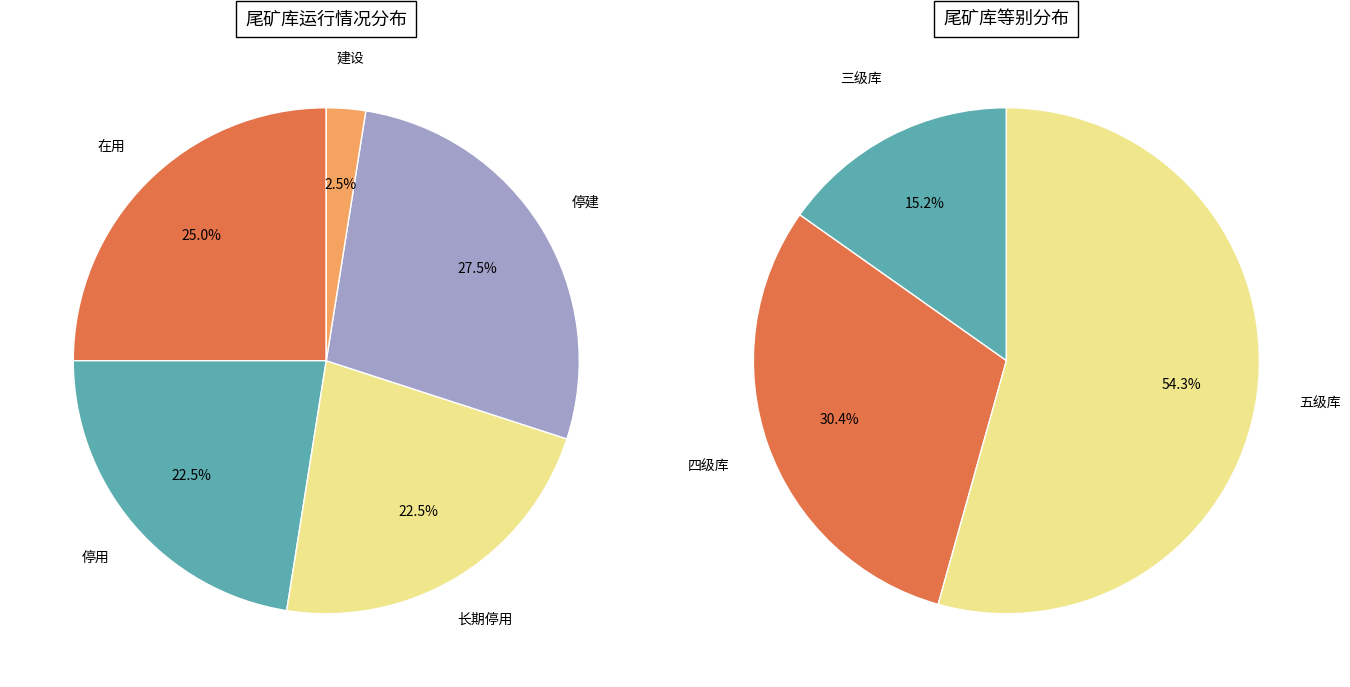

What is the change in value from 长期停用 to 建设?

-8